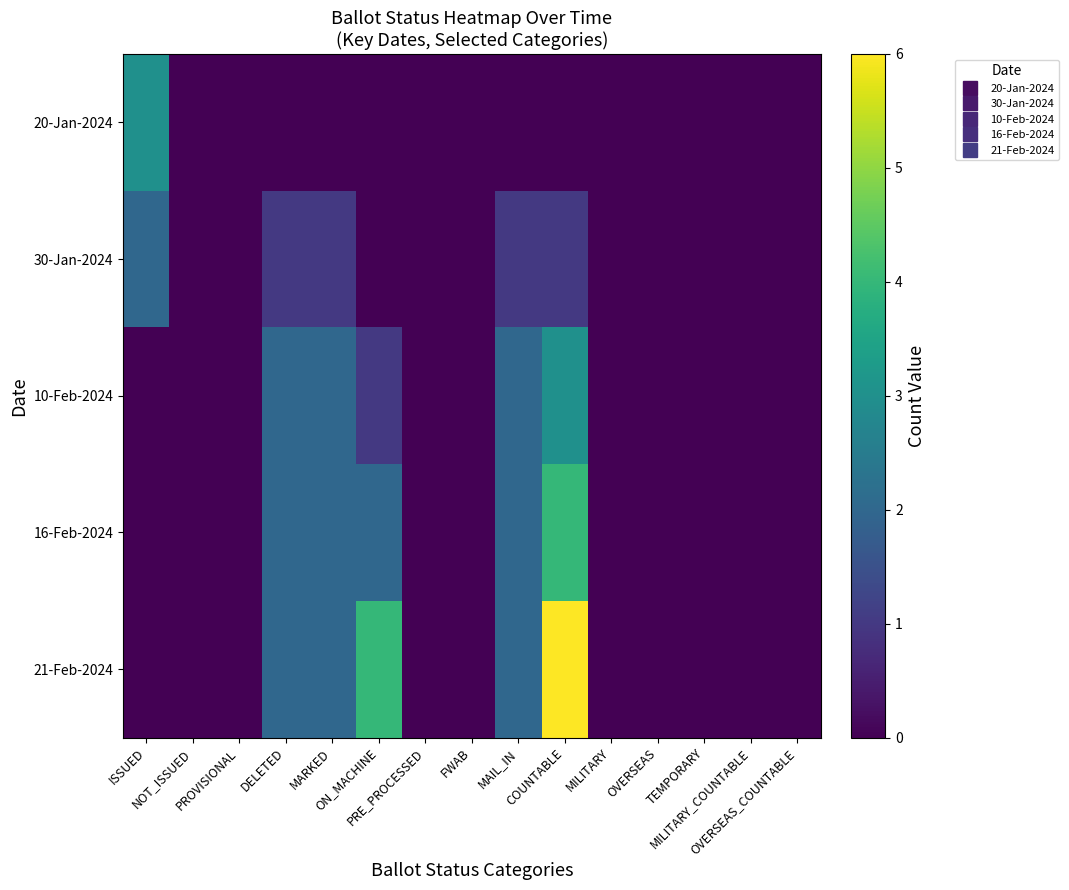

What is the maximum value shown in the chart?

6